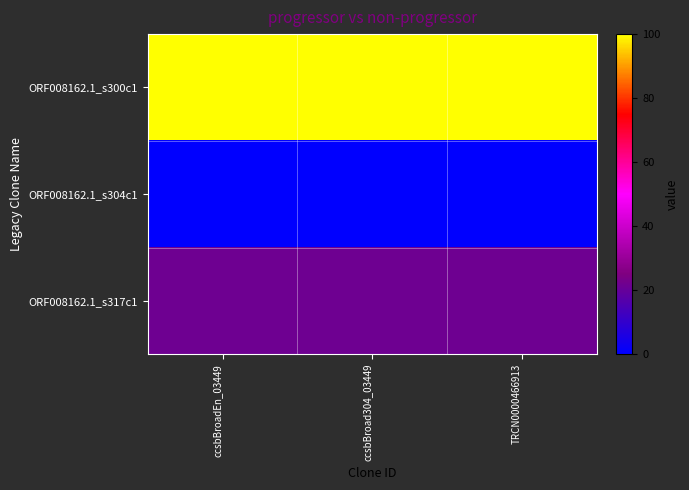

Count the number of data series in this chart.

3